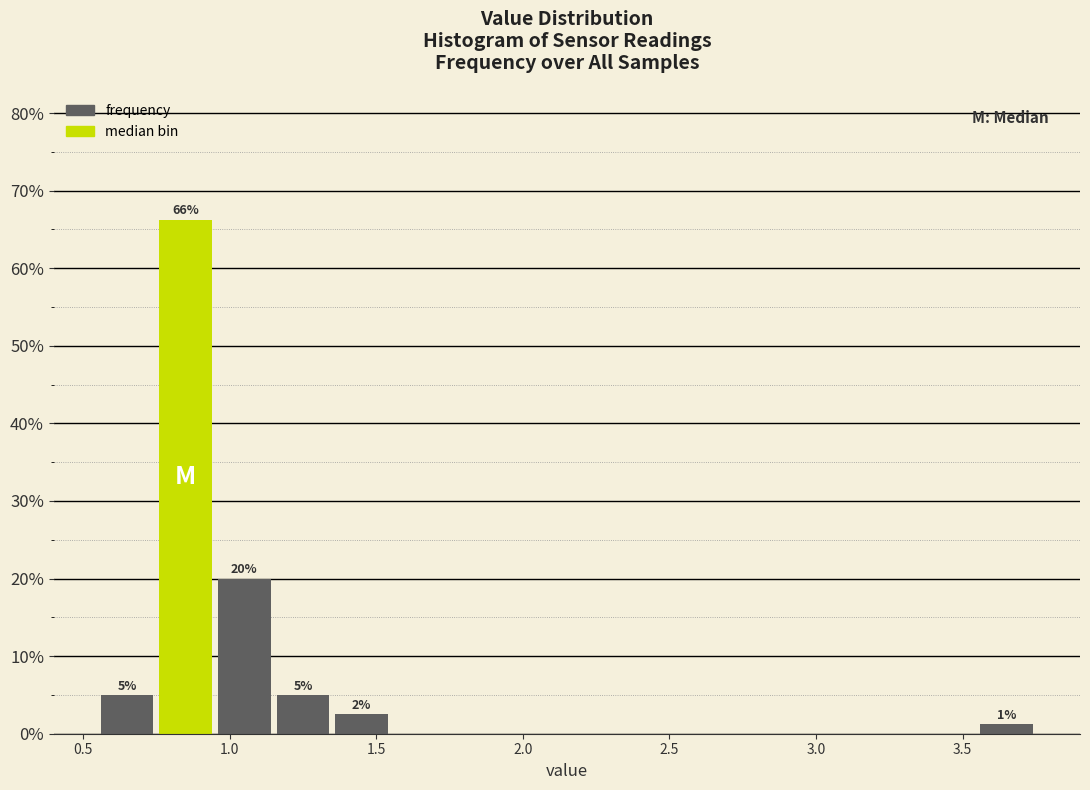

Which range on the x-axis has the tallest bar?

0.75 to 0.95